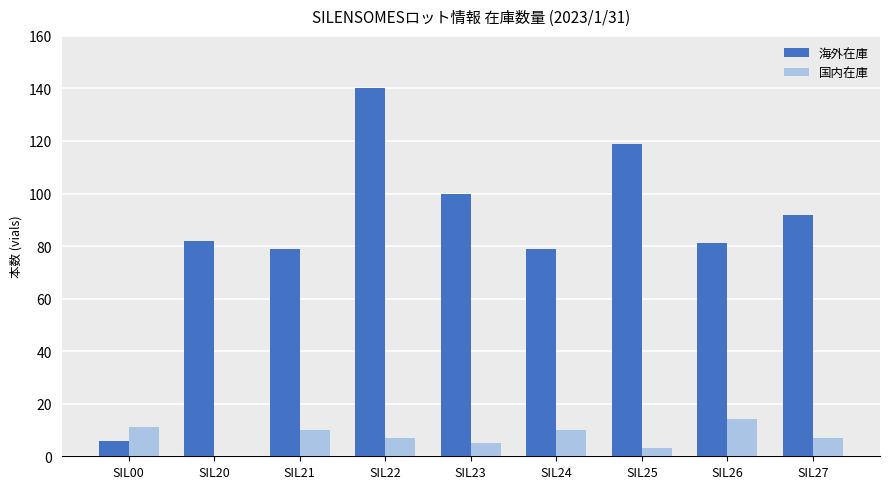

What value does the 国内在庫 series have at SIL00, to the nearest 5?

10